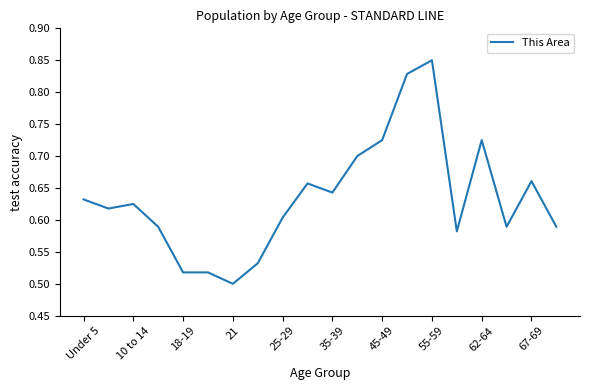

What is the sum of all values?

12.7